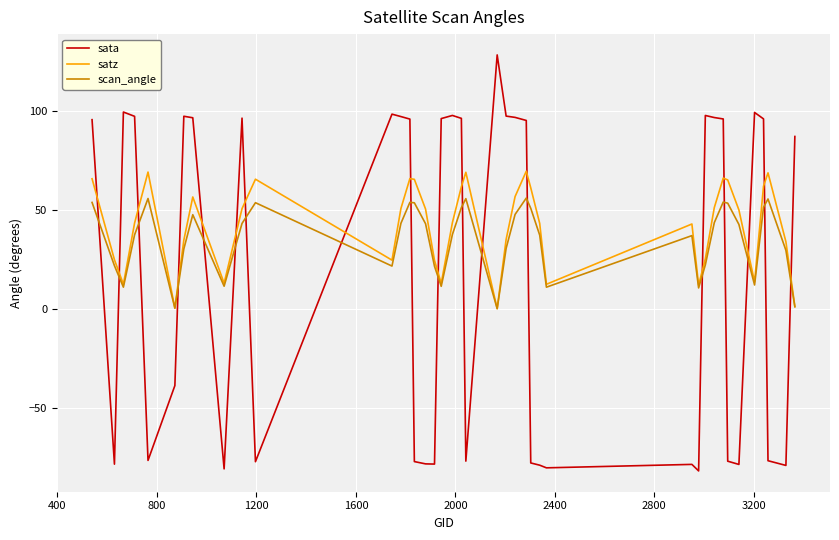

Rank the series by their maximum value, from highest to lowest.

sata, satz, scan_angle